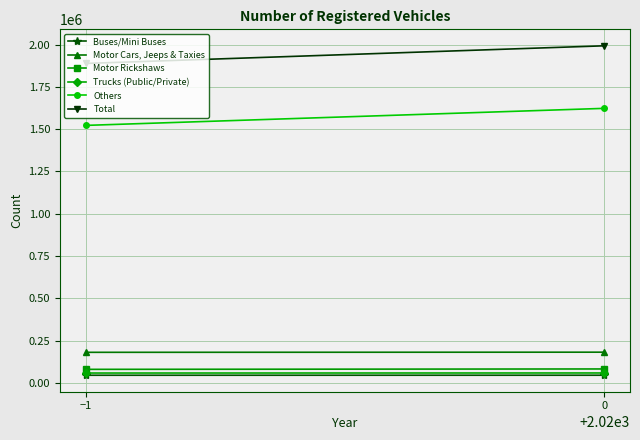

Reading left to right, extract all data points from this chart.

Buses/Mini Buses: −1=45638	0=45771
Motor Cars, Jeeps & Taxies: −1=181146	0=181941
Motor Rickshaws: −1=80497	0=82827
Trucks (Public/Private): −1=58768	0=59110
Others: −1=1522031	0=1622638
Total: −1=1888080	0=1992287